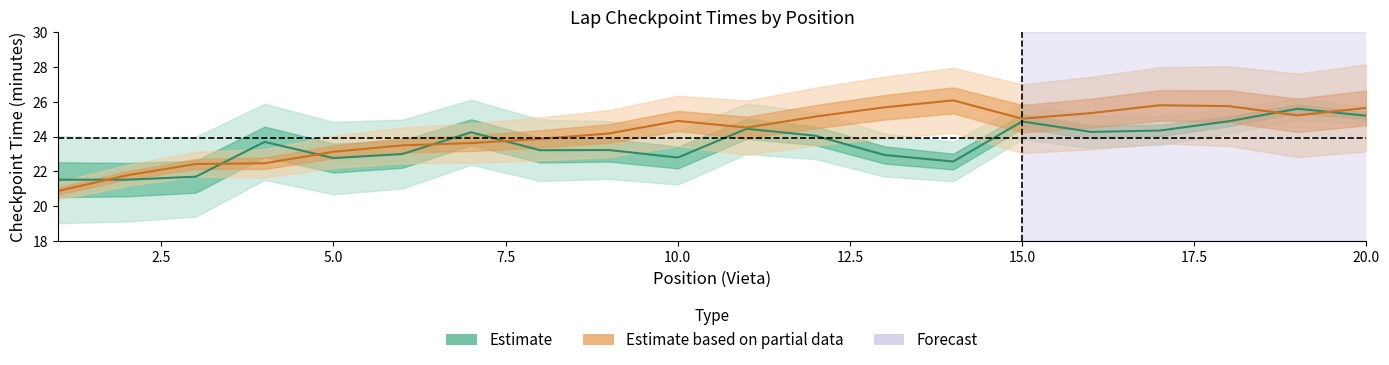

At how many categories does at least one series exceed 24?

13